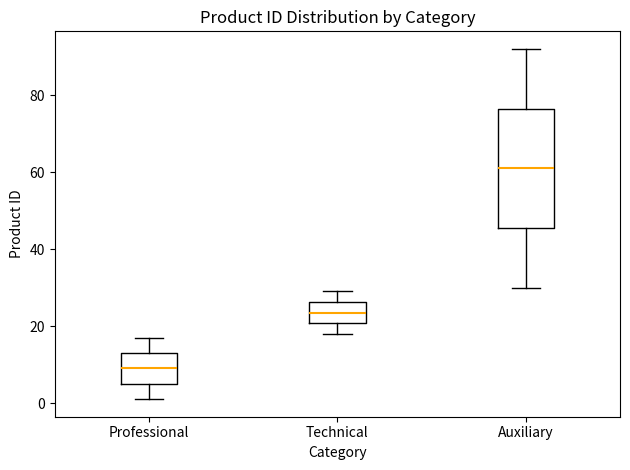

Reading left to right, transcribe this box plot: for each box, give where its median line is, the range the box spans, and where its two whiskers end, as read against the y-axis. The values are not printed on the chart, so give them approximately, as read against the axis.

Professional: median 10, box 6 to 14, whiskers 2 to 18
Technical: median 24, box 20 to 26, whiskers 18 to 30
Auxiliary: median 62, box 46 to 76, whiskers 30 to 92